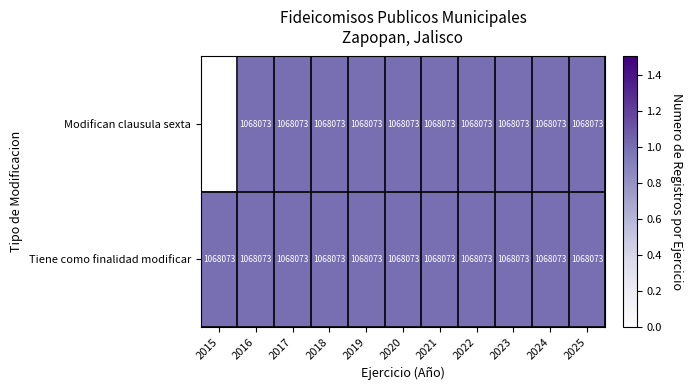

Is it true that Modifican clausula sexta equals 1694636 at 2016?

False